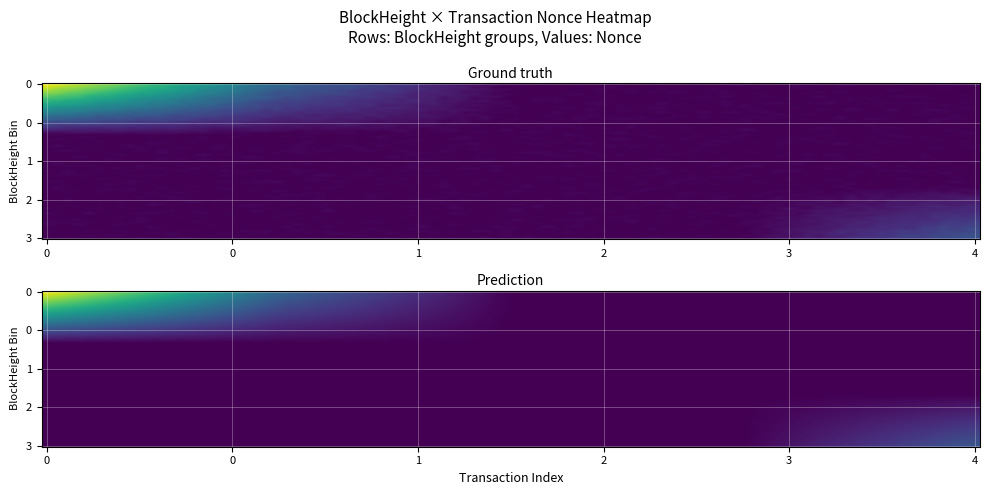

What is the greatest value displayed?

5708